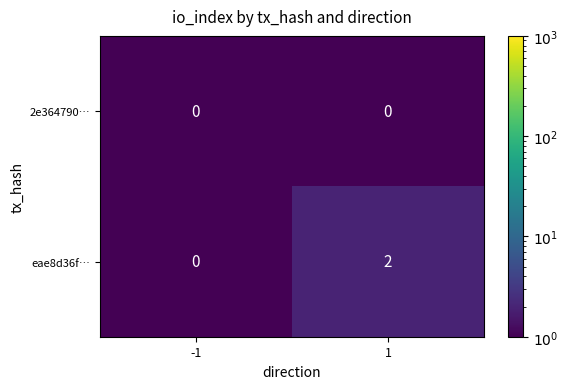

Reading left to right, what are all the values shown in this chart?

2e364790…: 0	0
eae8d36f…: 0	2